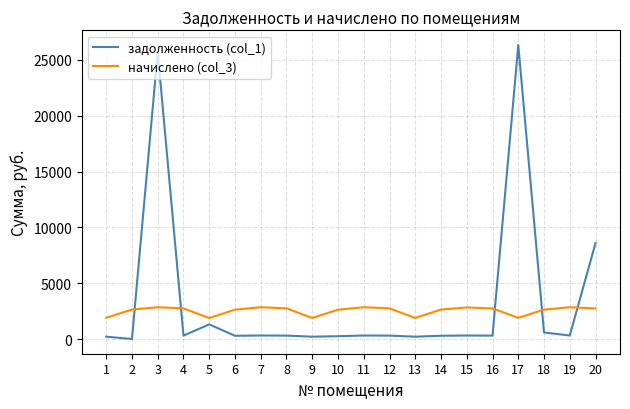

Where is the first local maximum for задолженность (col_1)?

3